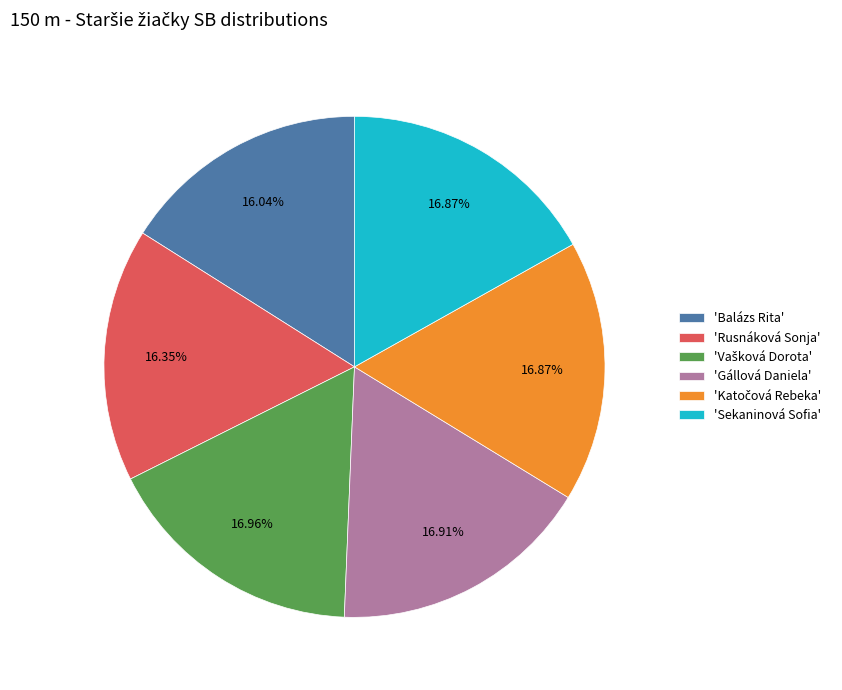

Does 'Rusnáková Sonja' represent more than half of the total?

No